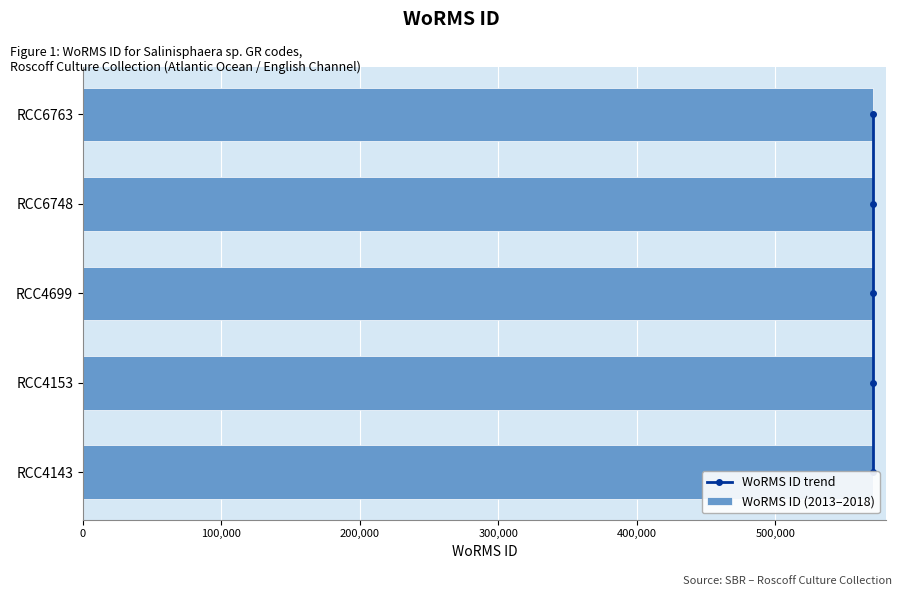

Which series changed the most between 200,000 and 300,000?

WoRMS ID trend